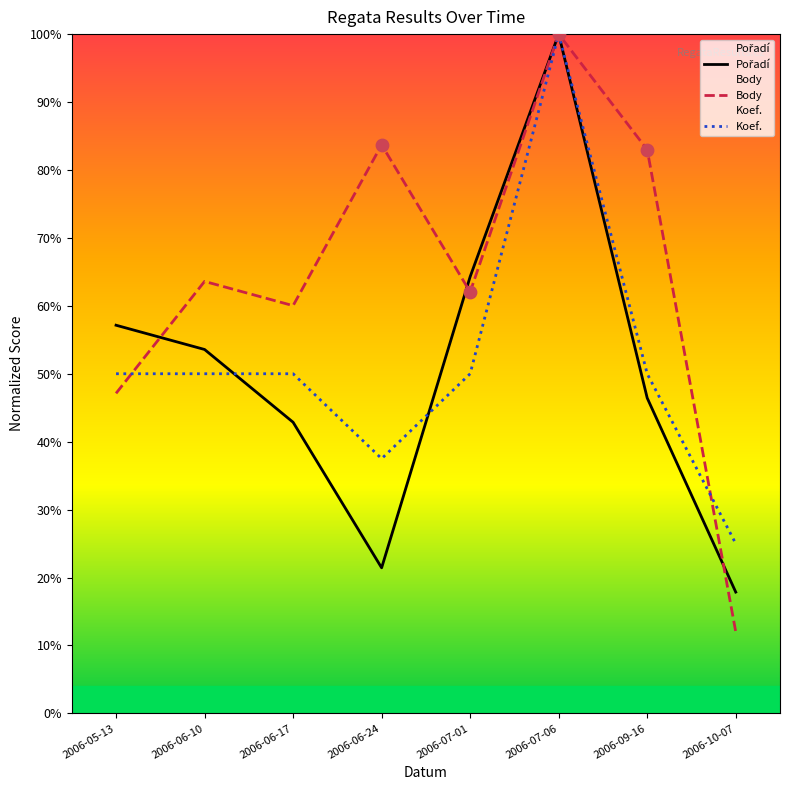

Which series contains the highest Y value?

Pořadí